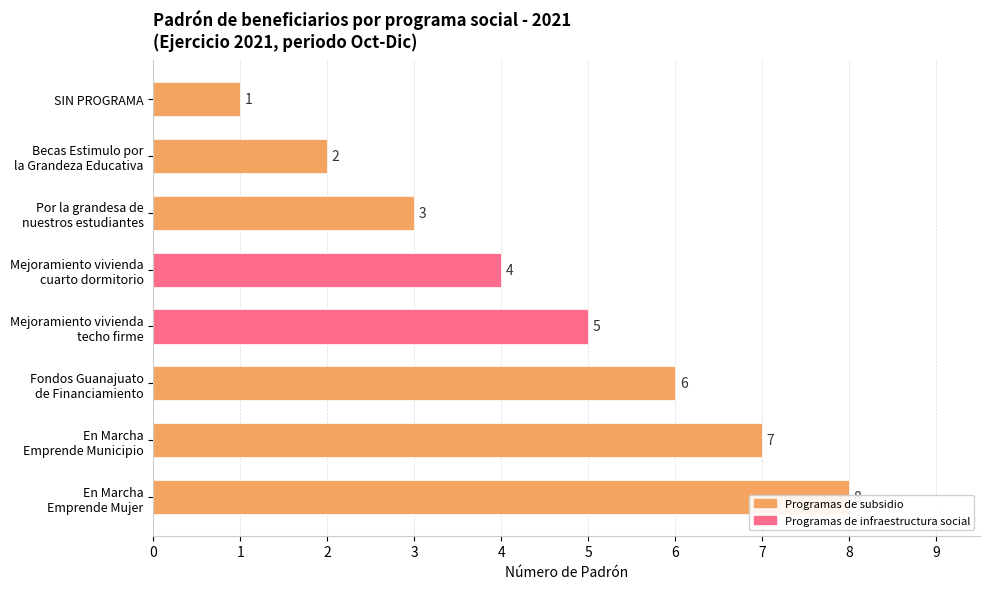

Where is the data nearest to the value 4?

Mejoramiento vivienda cuarto dormitorio